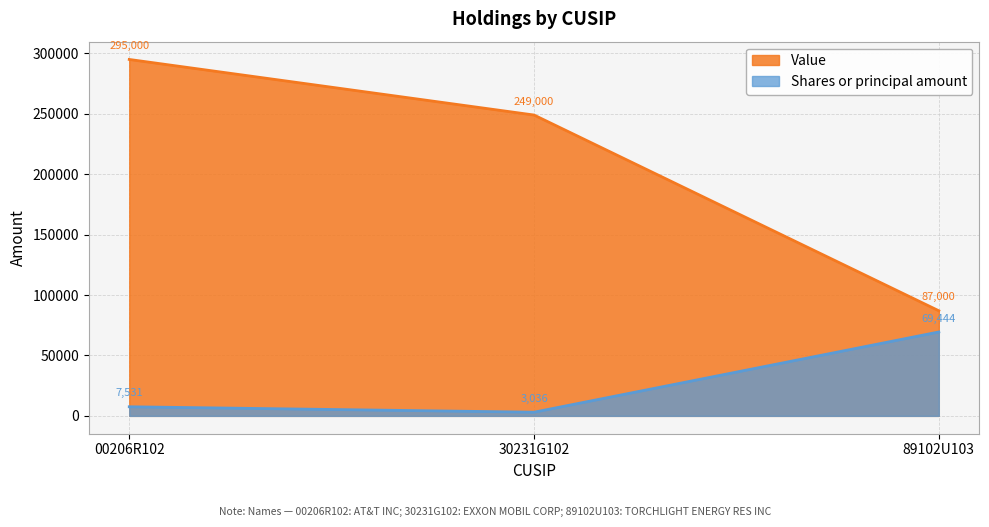

Reading left to right, list all the values displayed in this chart.

Value: 00206R102=295000	30231G102=249000	89102U103=87000
Shares or principal amount: 00206R102=7531	30231G102=3036	89102U103=69444